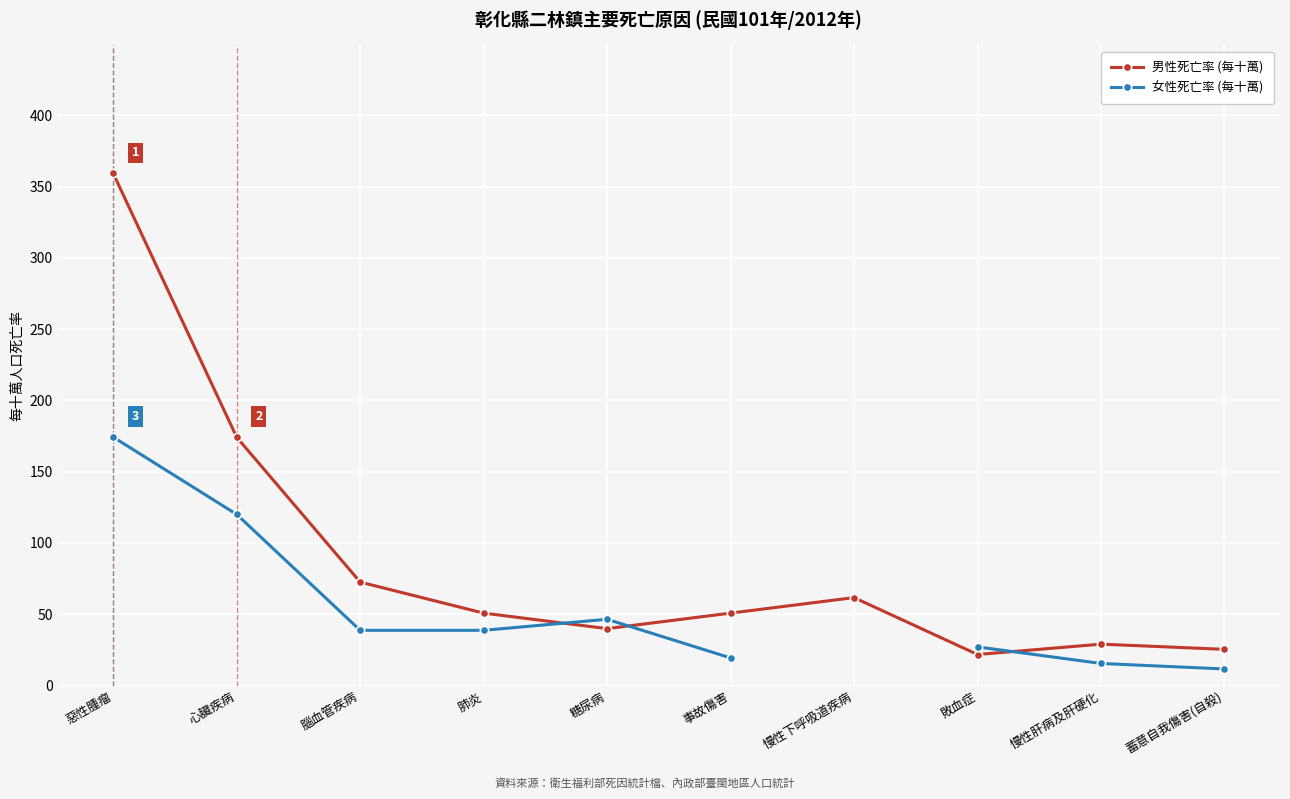

What is the minimum value for 男性死亡率 (每十萬)?

21.8